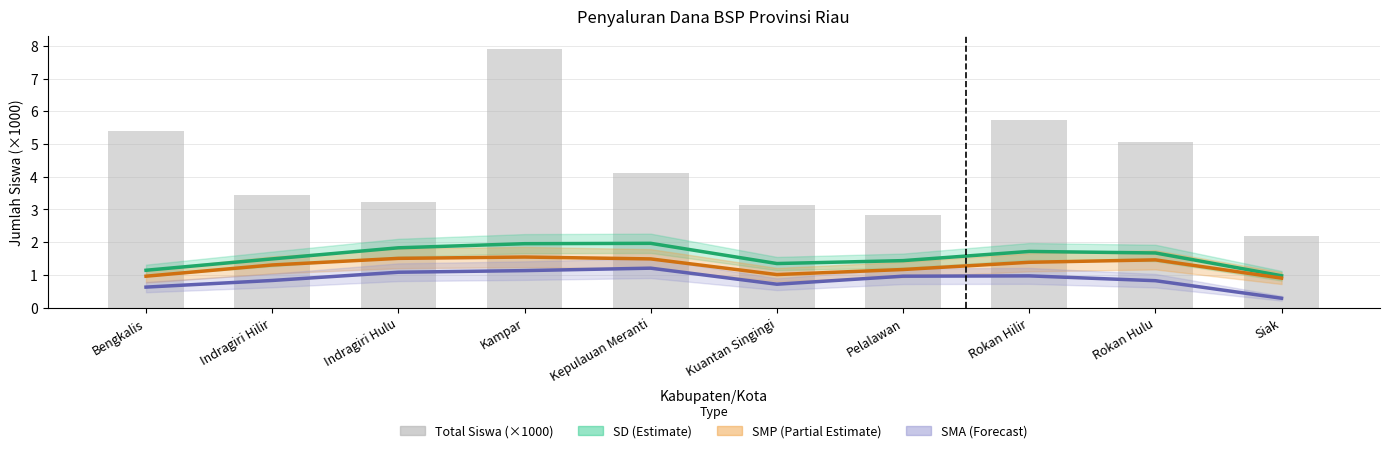

What is the sum of the SD (Estimate) values at Indragiri Hilir and Pelalawan?

2.9